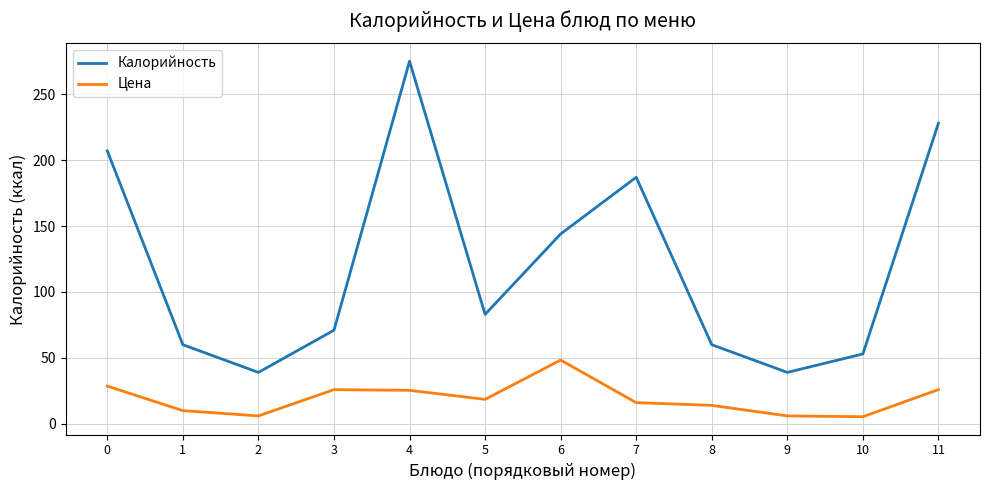

Between 0 and 6, which series saw the biggest shift?

Калорийность